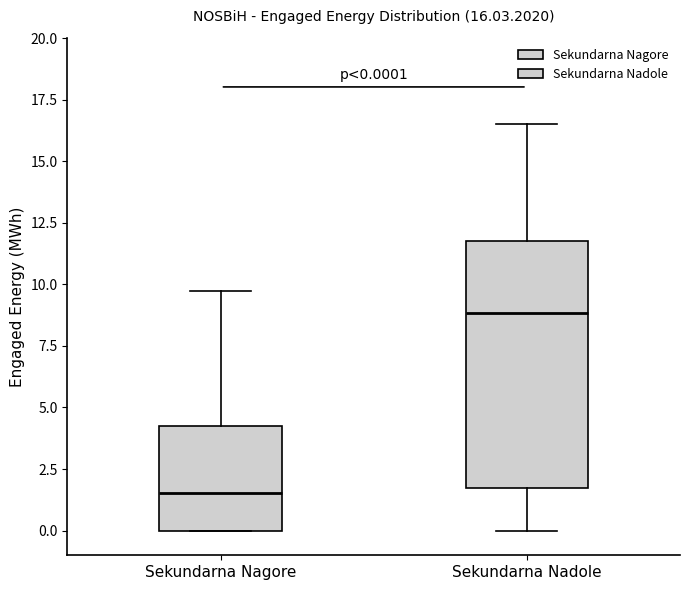

Which box's median line is the lowest?

Sekundarna Nagore